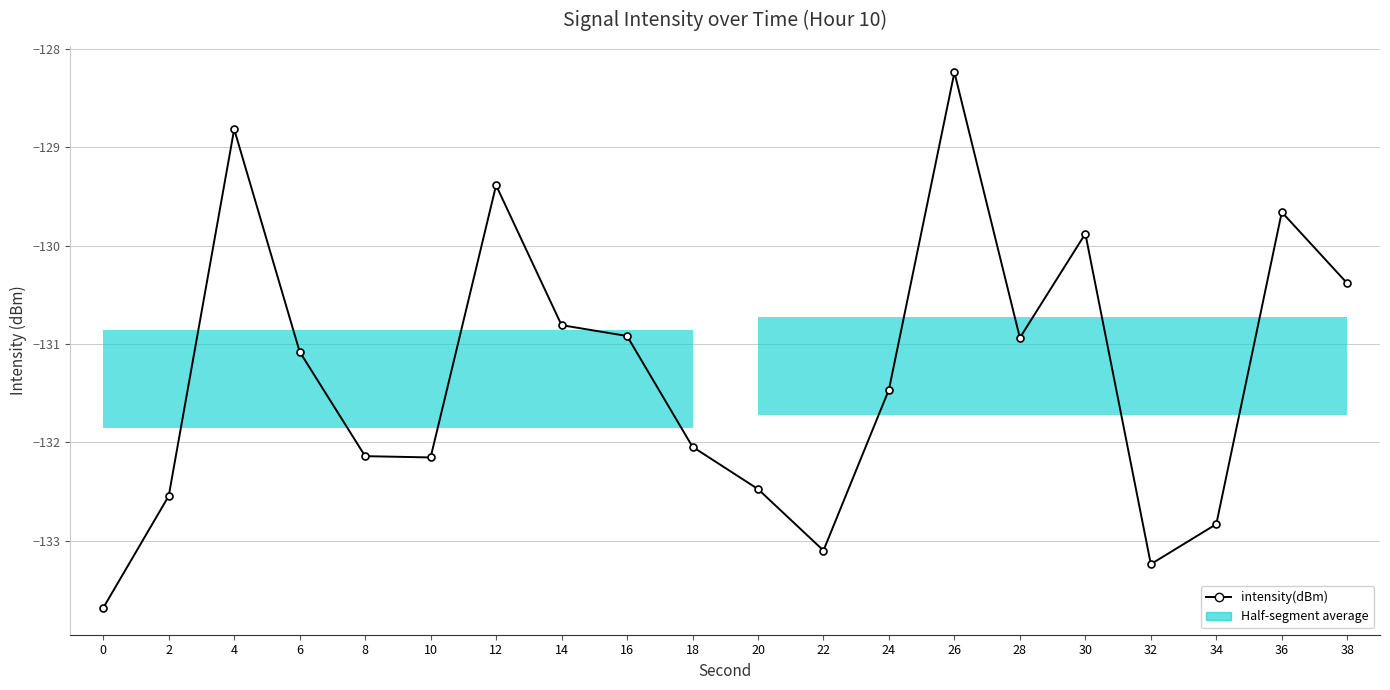

Where is the data nearest to the value -130?

30